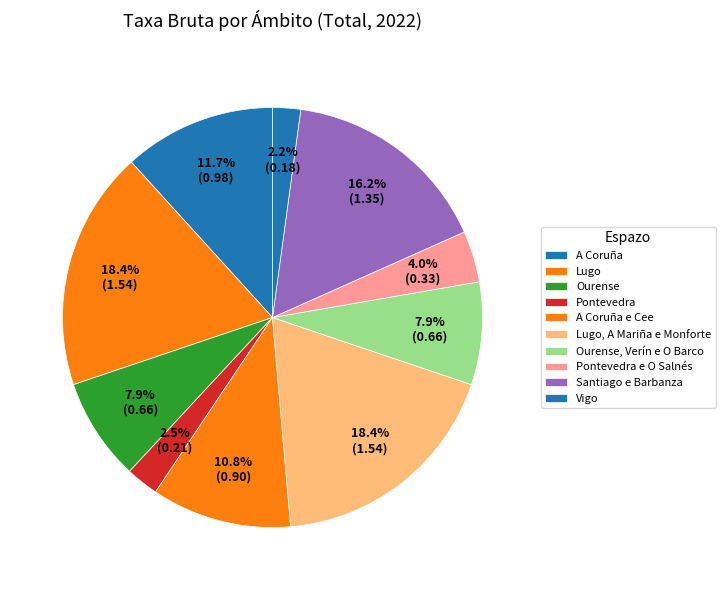

To the nearest percent, what percentage of the pie is A Coruña?

12%